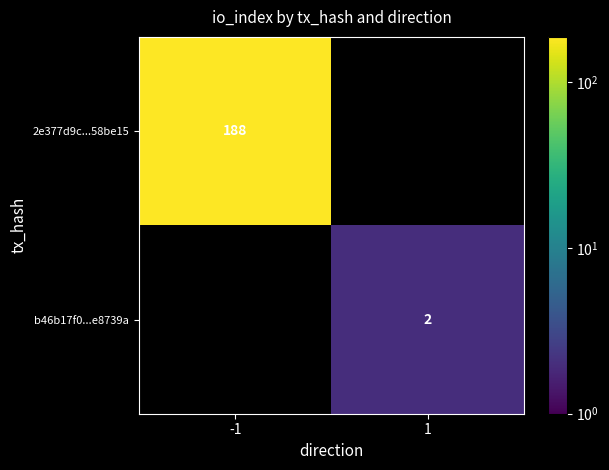

The value of 2e377d9c...58be15 at -1 is 188. True or false?

True